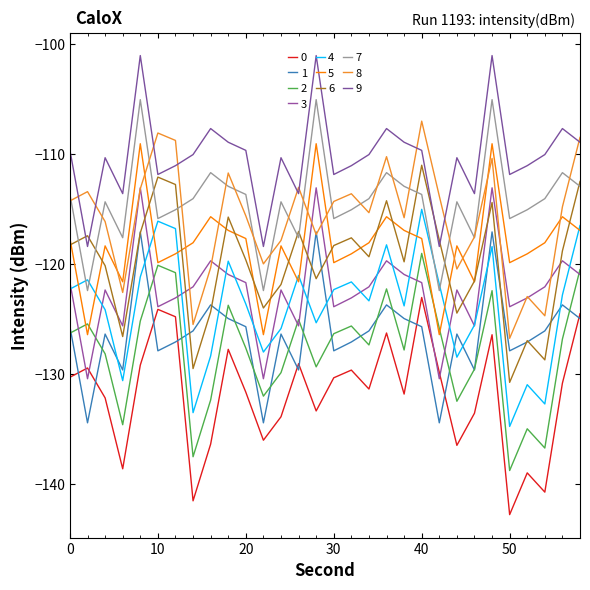

Does the chart display data point markers on the line(s)?

No